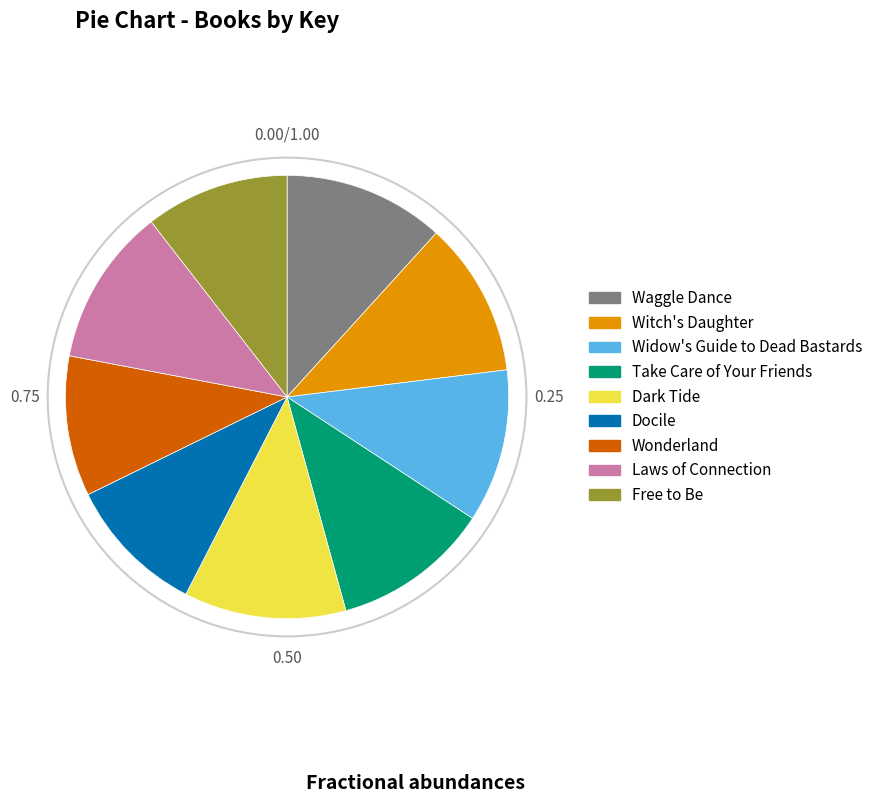

Between Free to Be and Witch's Daughter, which is larger?

Witch's Daughter